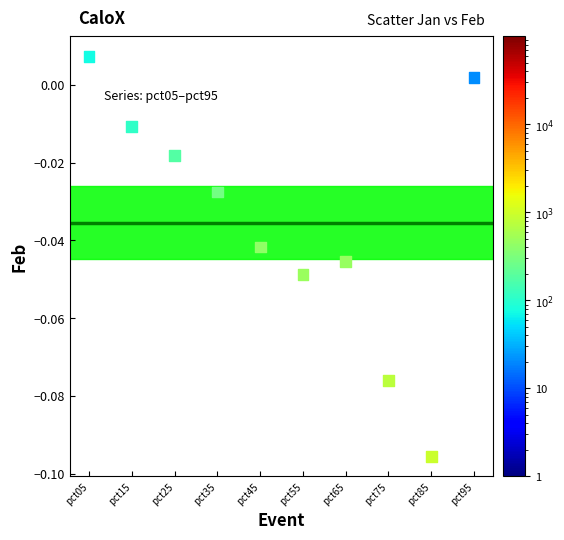

How many points are shown in the scatter plot?

10